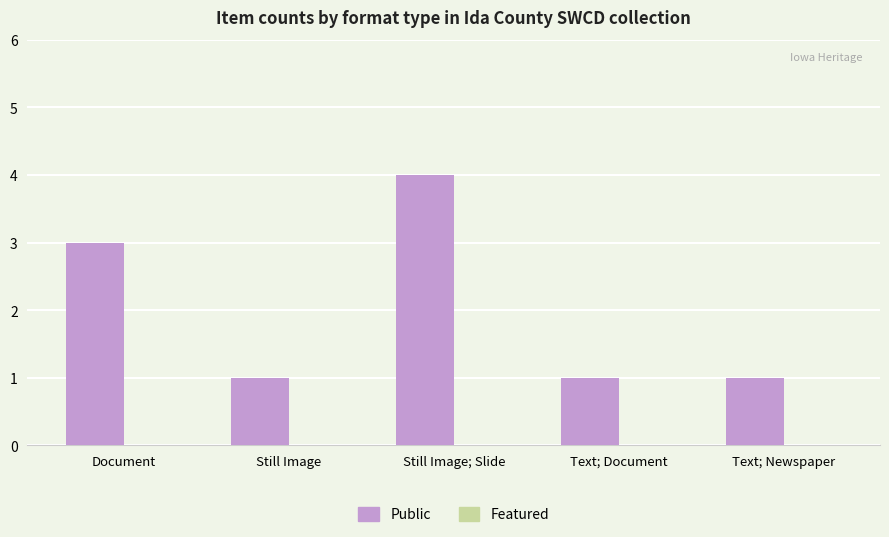

What is the difference between the maximum and minimum values?

3